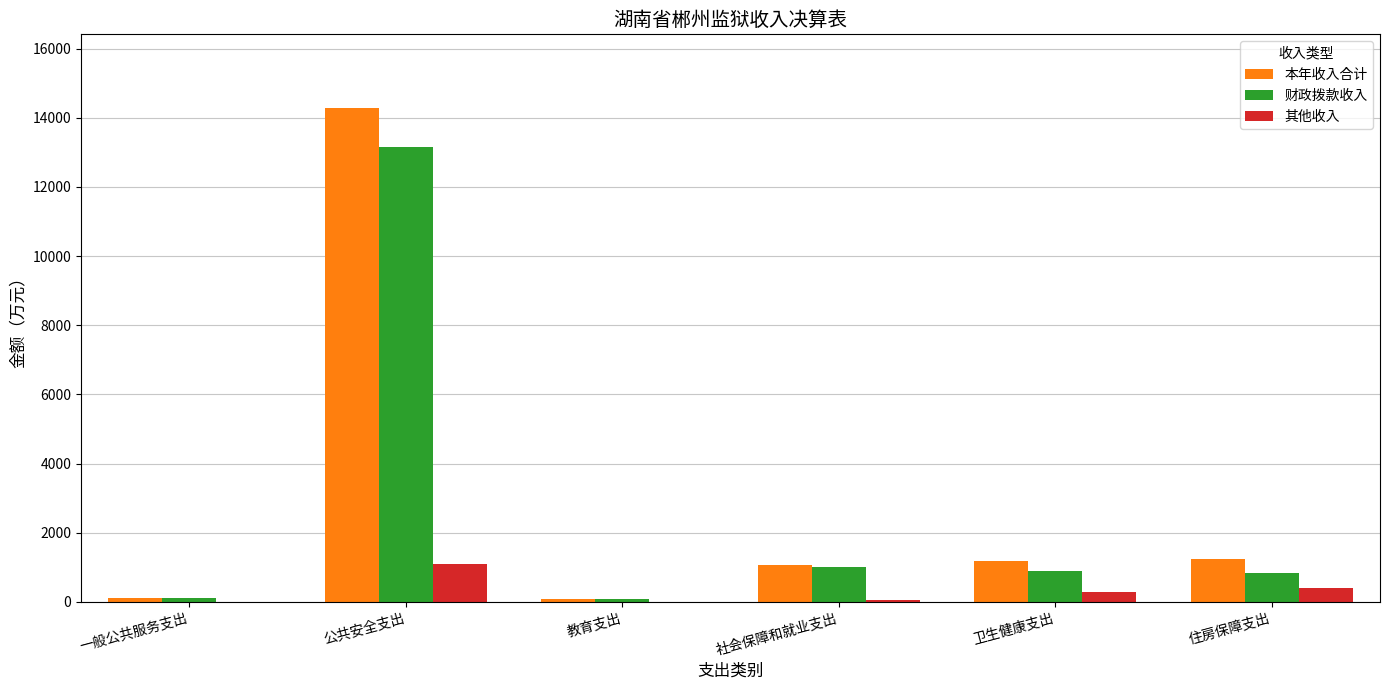

True or false: 其他收入 has a value of 499.9 at 一般公共服务支出.

False